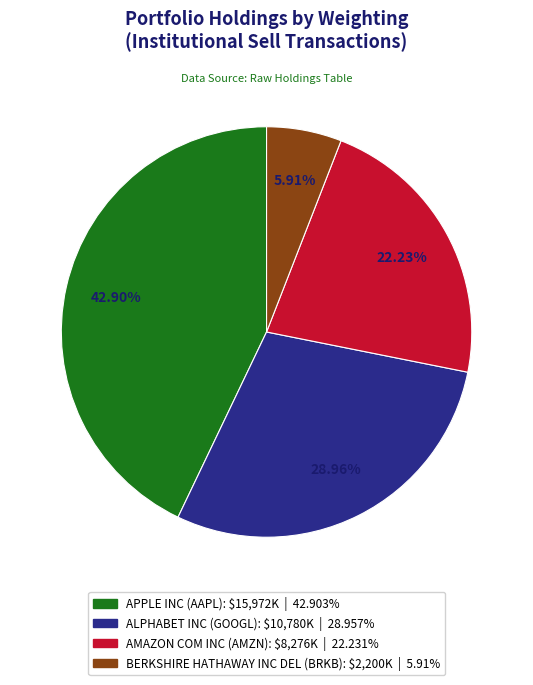

Which slice is the smallest?

BERKSHIRE HATHAWAY INC DEL